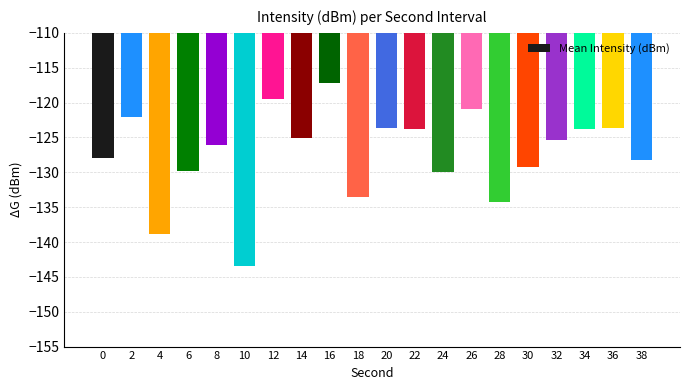

What is the sum of the values at 26 and 12?

-240.3